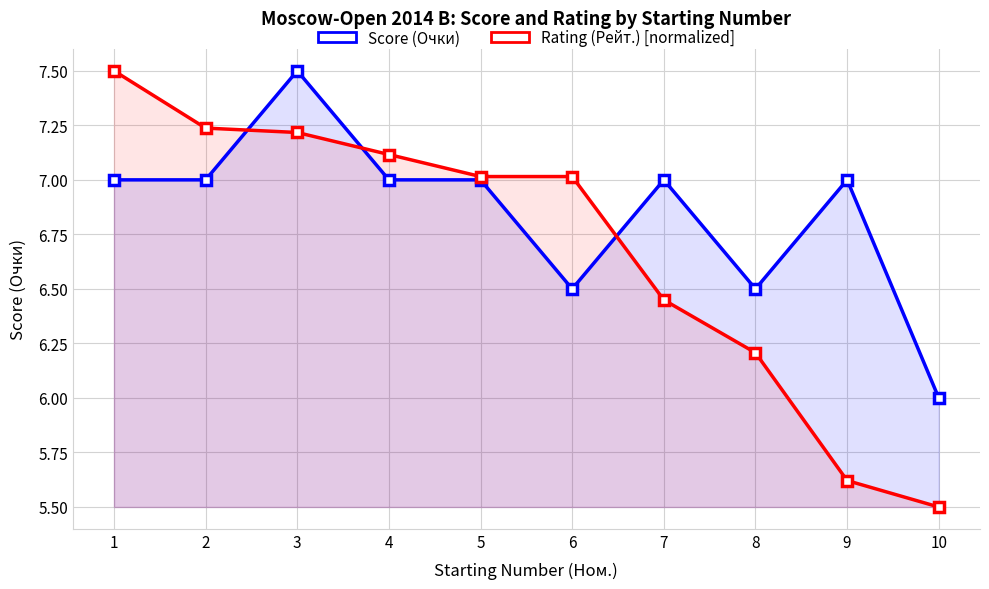

What is the value of the Score (Очки) point at the 1st from the left?

7.0